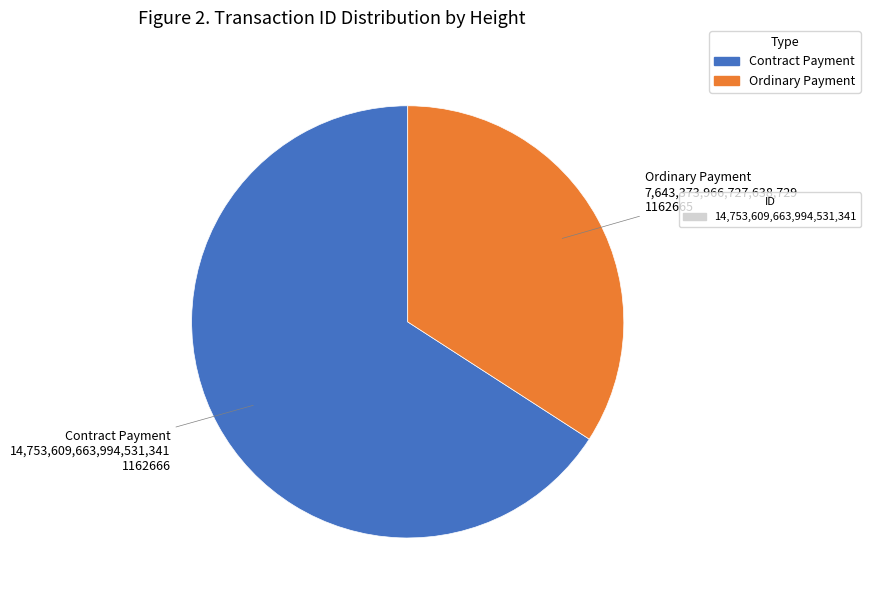

Is there any slice that represents more than half of the pie?

Yes